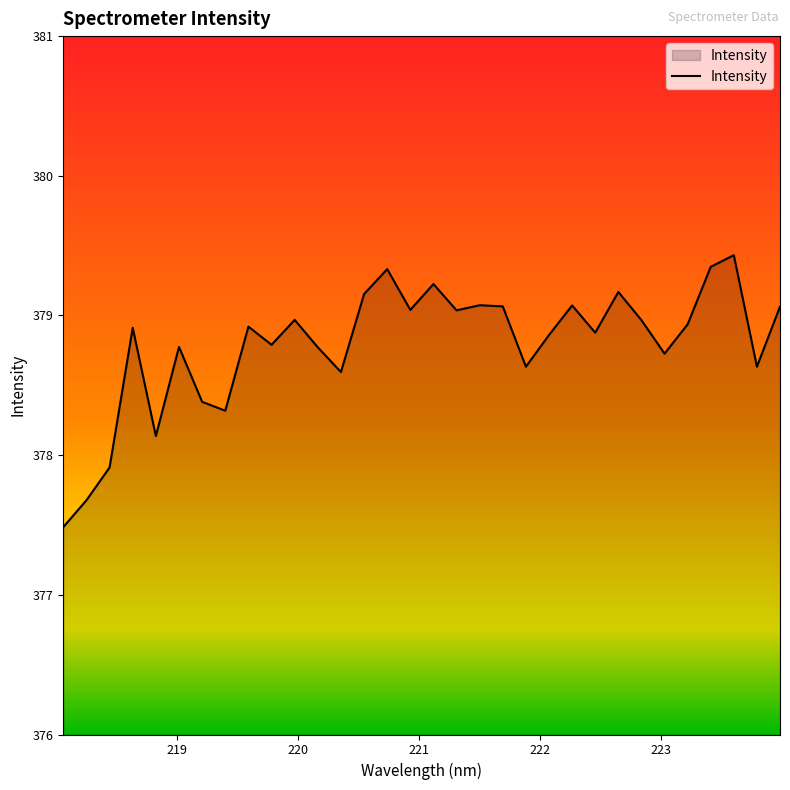

What is the minimum value shown in the chart?

377.5